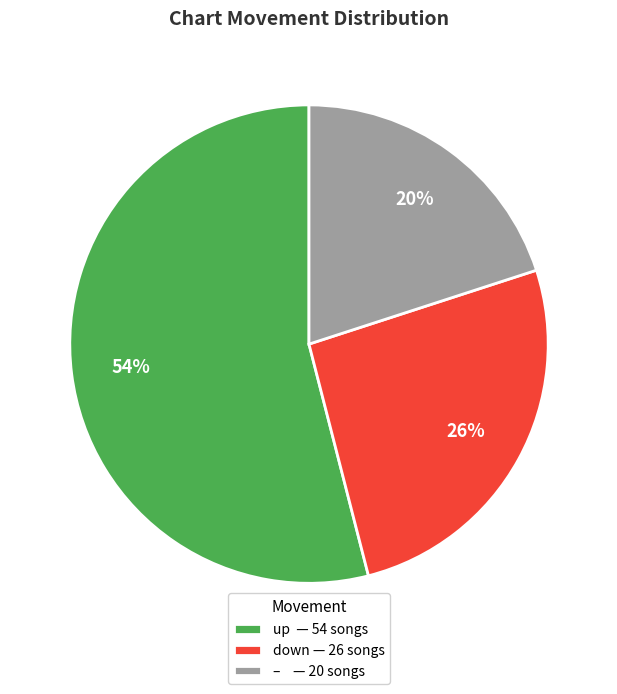

Is the sum of up — 54 songs and – — 20 songs greater than half?

Yes